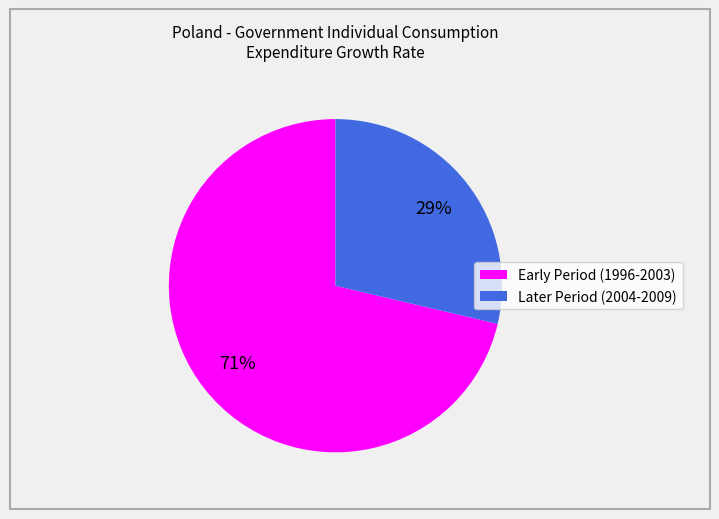

To the nearest percent, what is the average slice percentage?

50%